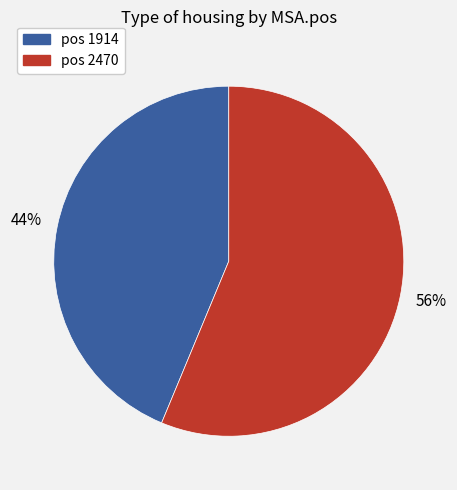

Is there a majority slice in this chart?

Yes